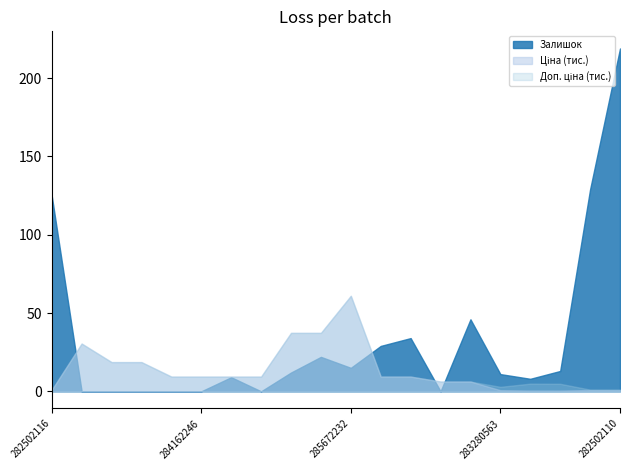

Which series has the largest total across all categories?

Залишок